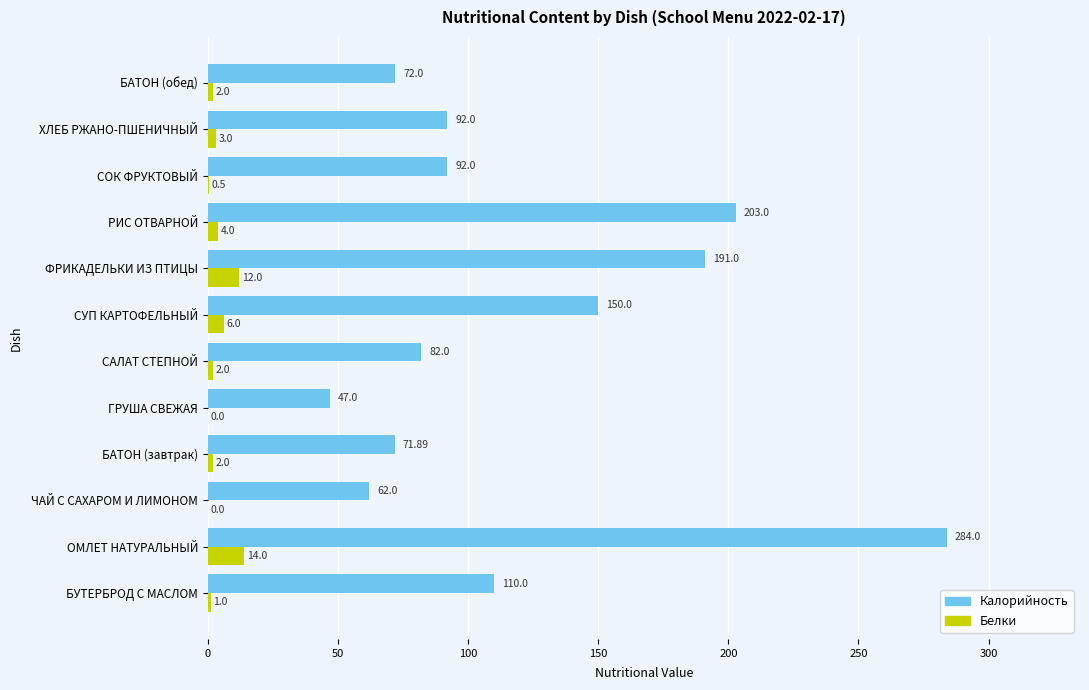

What is the greatest value displayed?

284.0